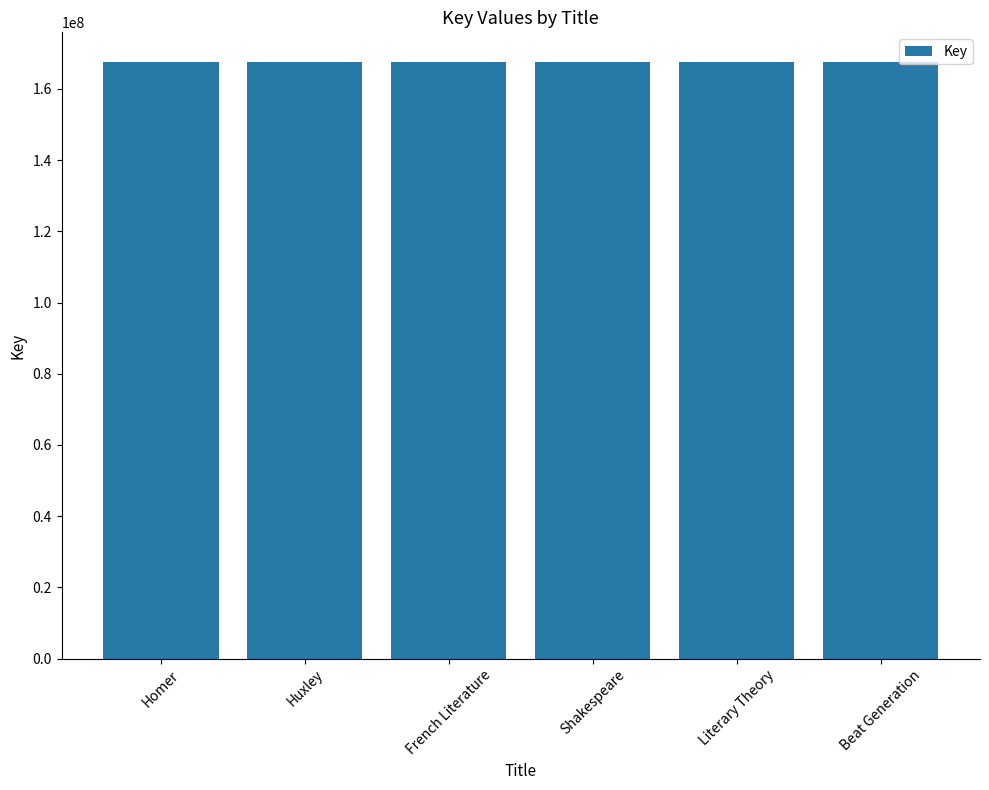

Count the values in the range 167494798 to 167505374.

4